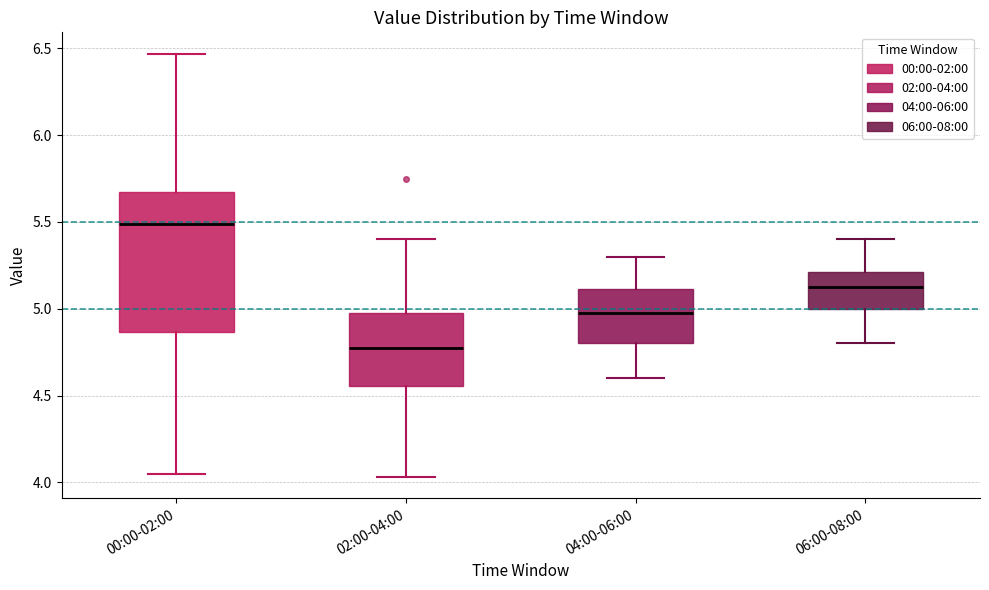

Reading left to right, transcribe this box plot: for each box, give where its median line is, the range the box spans, and where its two whiskers end, as read against the y-axis. The values are not printed on the chart, so give them approximately, as read against the axis.

00:00-02:00: median 5.50, box 4.85 to 5.65, whiskers 4.05 to 6.45
02:00-04:00: median 4.80, box 4.55 to 5.00, whiskers 4.05 to 5.40
04:00-06:00: median 5.00, box 4.80 to 5.10, whiskers 4.60 to 5.30
06:00-08:00: median 5.15, box 5.00 to 5.20, whiskers 4.80 to 5.40